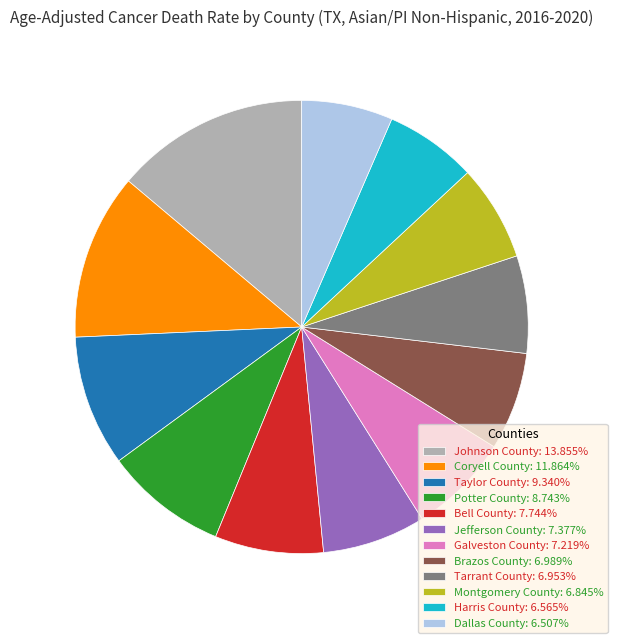

Is the sum of Montgomery County and Bell County greater than half?

No